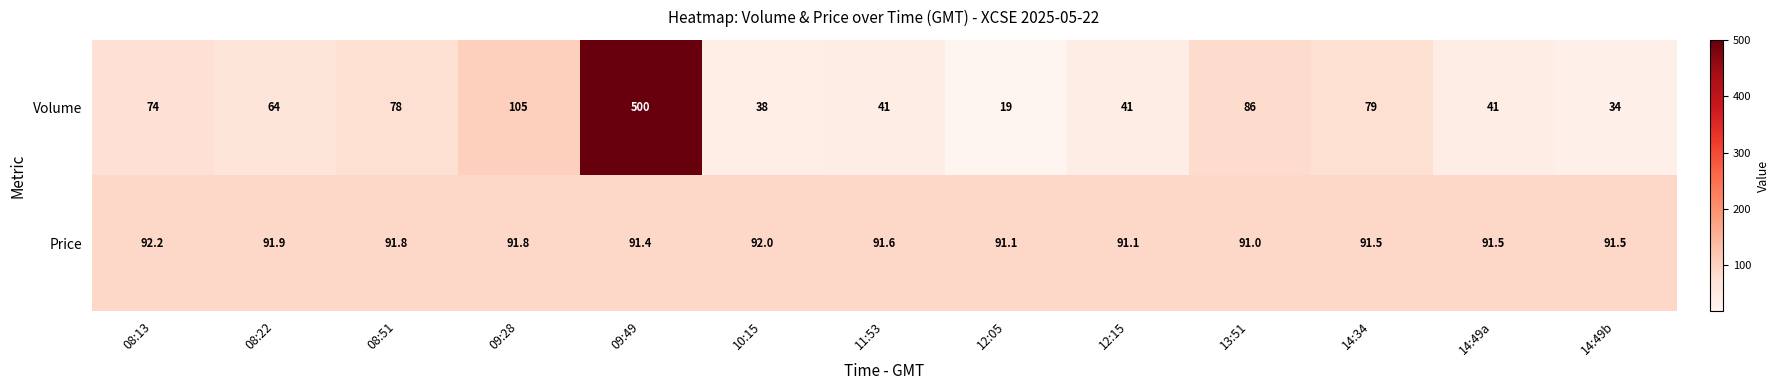

At how many categories does at least one series exceed 486?

1